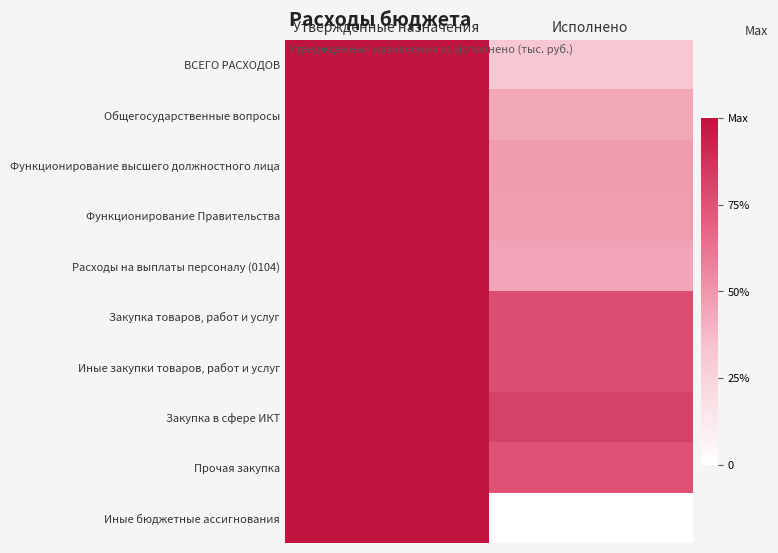

Reading left to right, what are all the values shown in this chart?

ВСЕГО РАСХОДОВ: Утвержденные назначения=1.0	Исполнено=0.3
Общегосударственные вопросы: Утвержденные назначения=1.0	Исполнено=0.4
Функционирование высшего должностного лица: Утвержденные назначения=1.0	Исполнено=0.5
Функционирование Правительства: Утвержденные назначения=1.0	Исполнено=0.5
Расходы на выплаты персоналу (0104): Утвержденные назначения=1.0	Исполнено=0.5
Закупка товаров, работ и услуг: Утвержденные назначения=1.0	Исполнено=0.8
Иные закупки товаров, работ и услуг: Утвержденные назначения=1.0	Исполнено=0.8
Закупка в сфере ИКТ: Утвержденные назначения=1.0	Исполнено=0.8
Прочая закупка: Утвержденные назначения=1.0	Исполнено=0.8
Иные бюджетные ассигнования: Утвержденные назначения=1.0	Исполнено=0.0